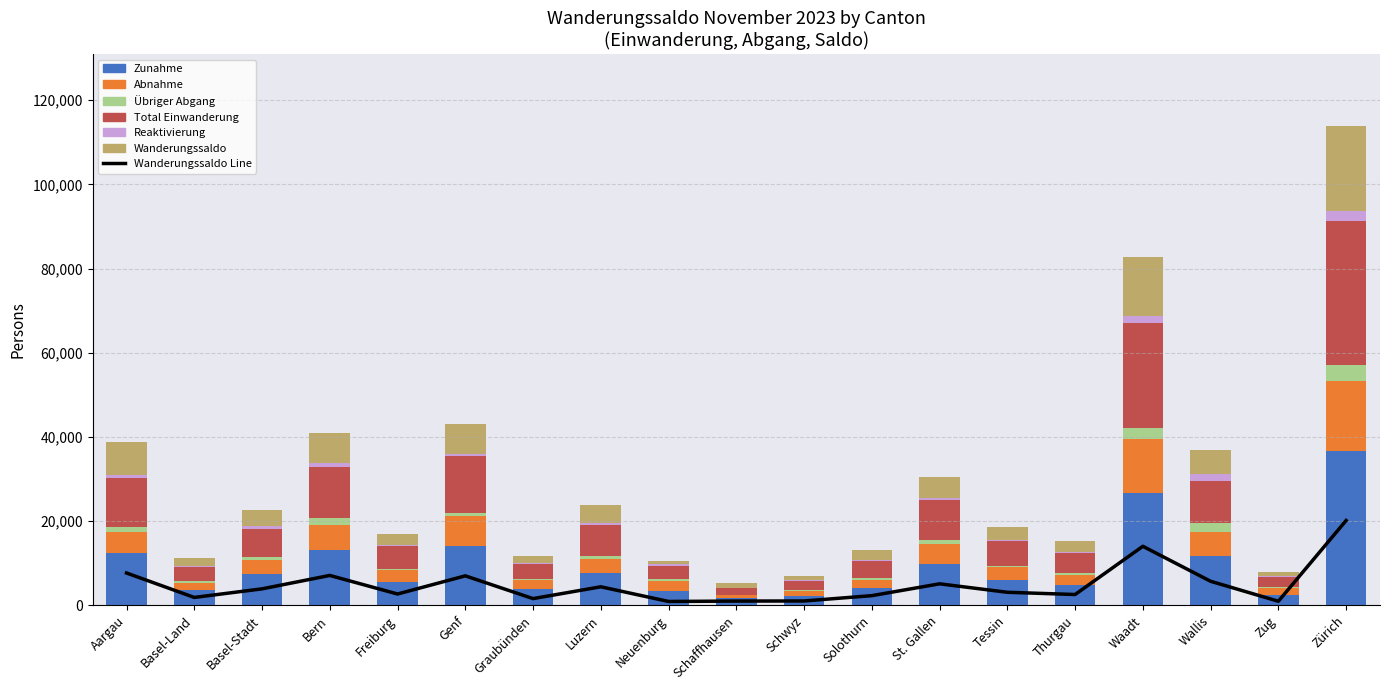

What is the sum of the Abnahme values at Zug and Tessin?

4603